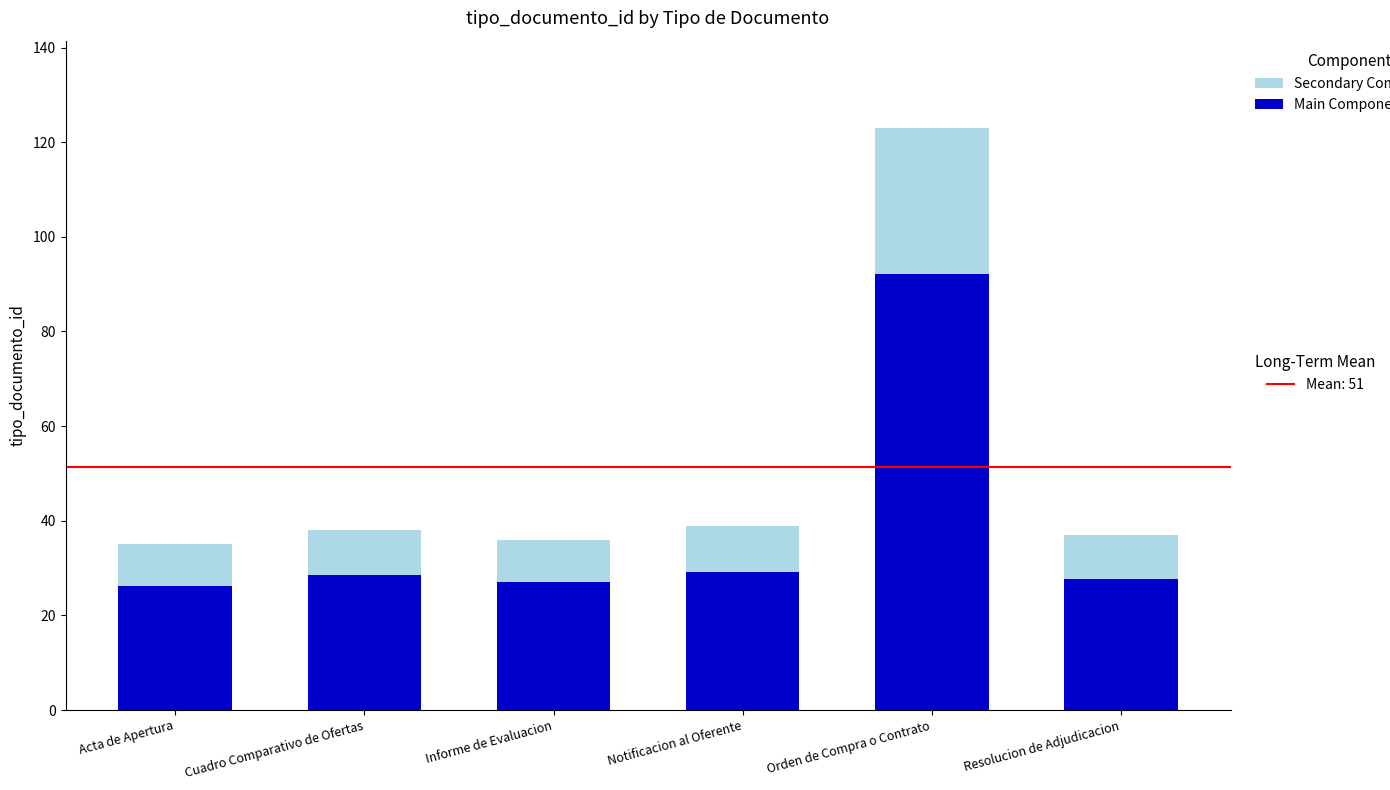

At which category is the sum across all series the highest?

Orden de Compra o Contrato